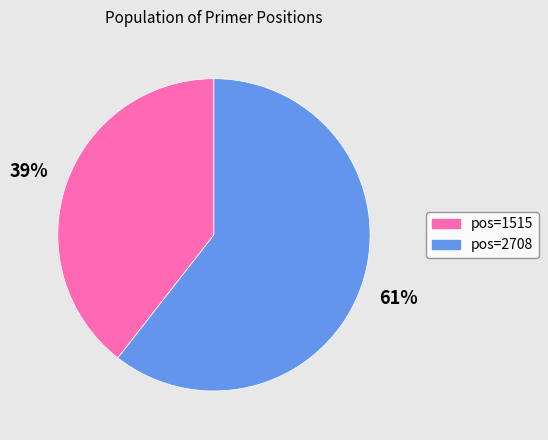

Does any single category account for the majority?

Yes